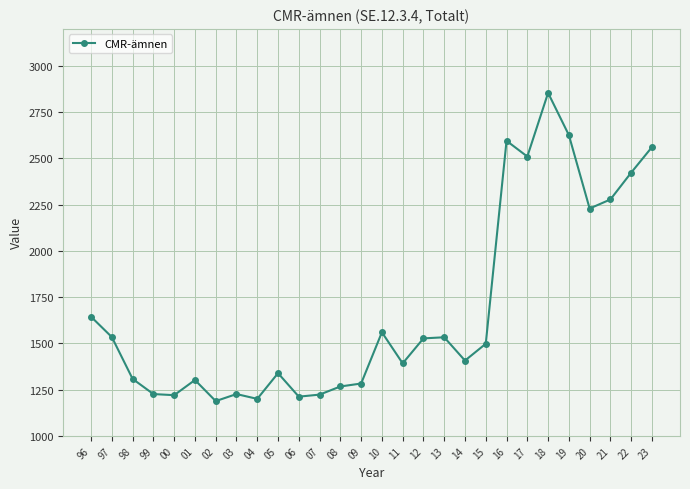

What is the change in value from 96 to 97?

-110